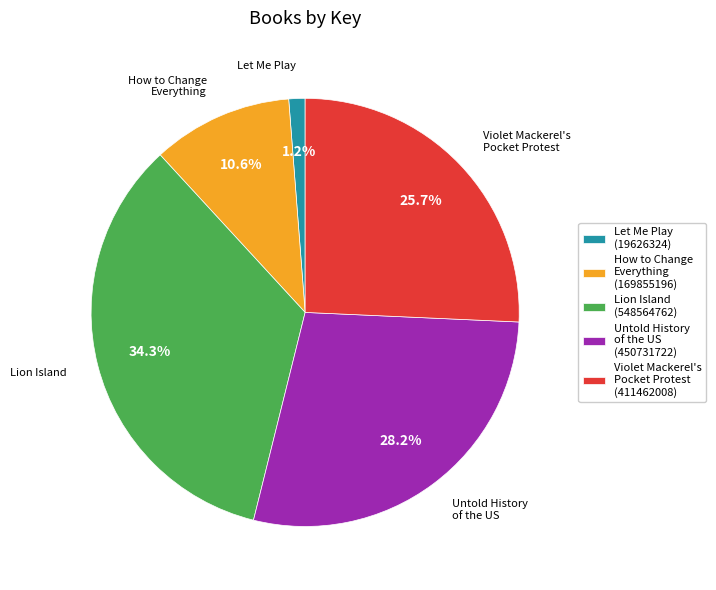

Does any single category account for the majority?

No